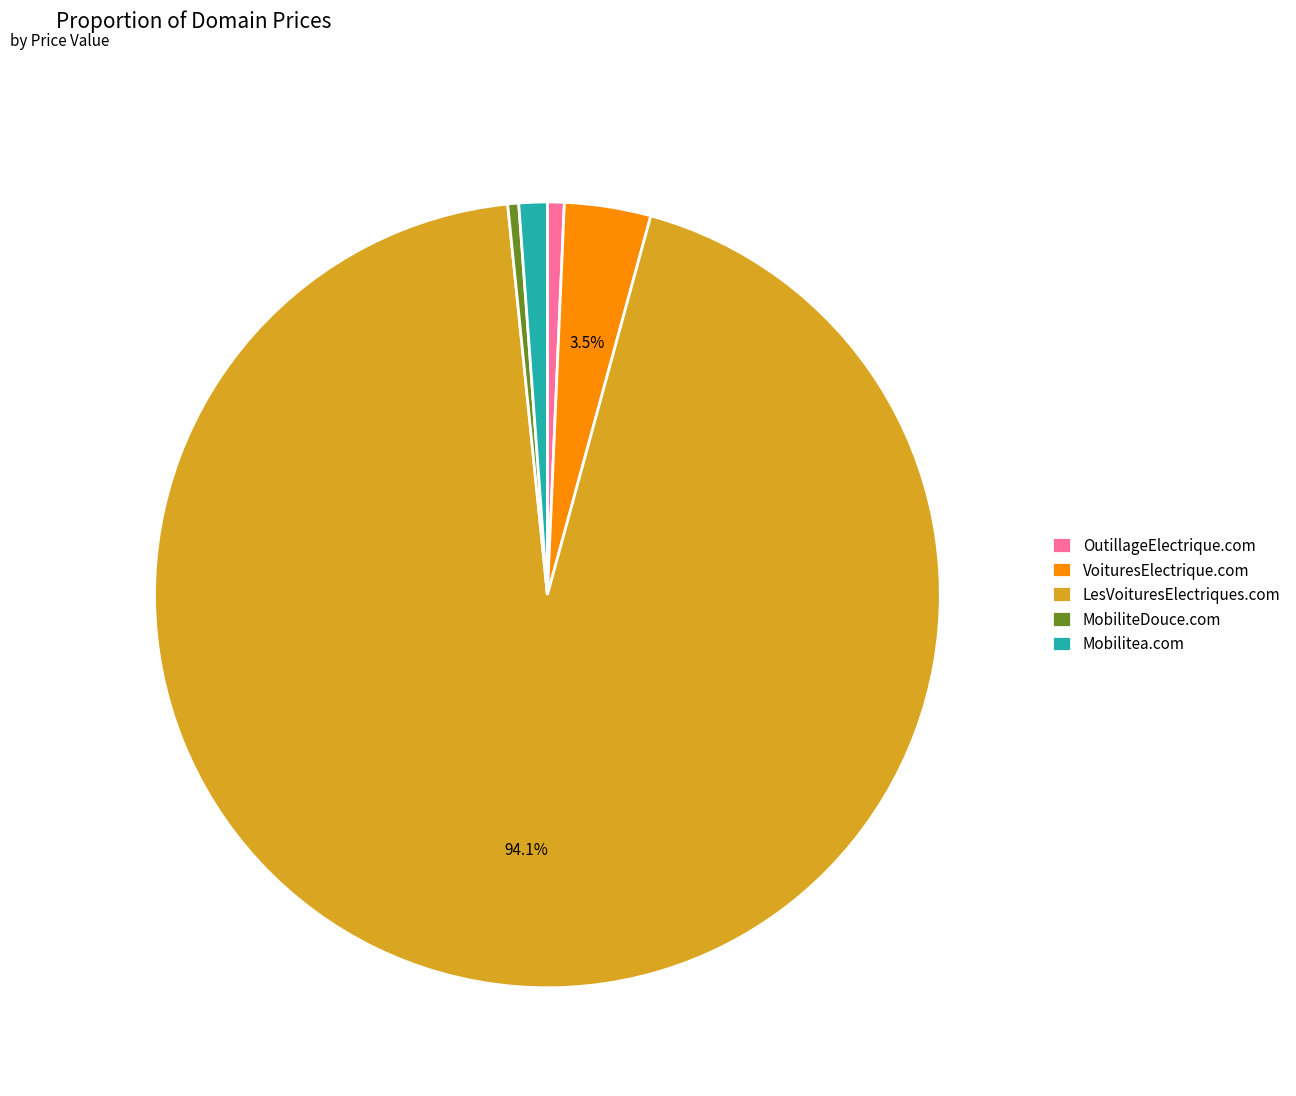

Does VoituresElectrique.com represent more than half of the total?

No